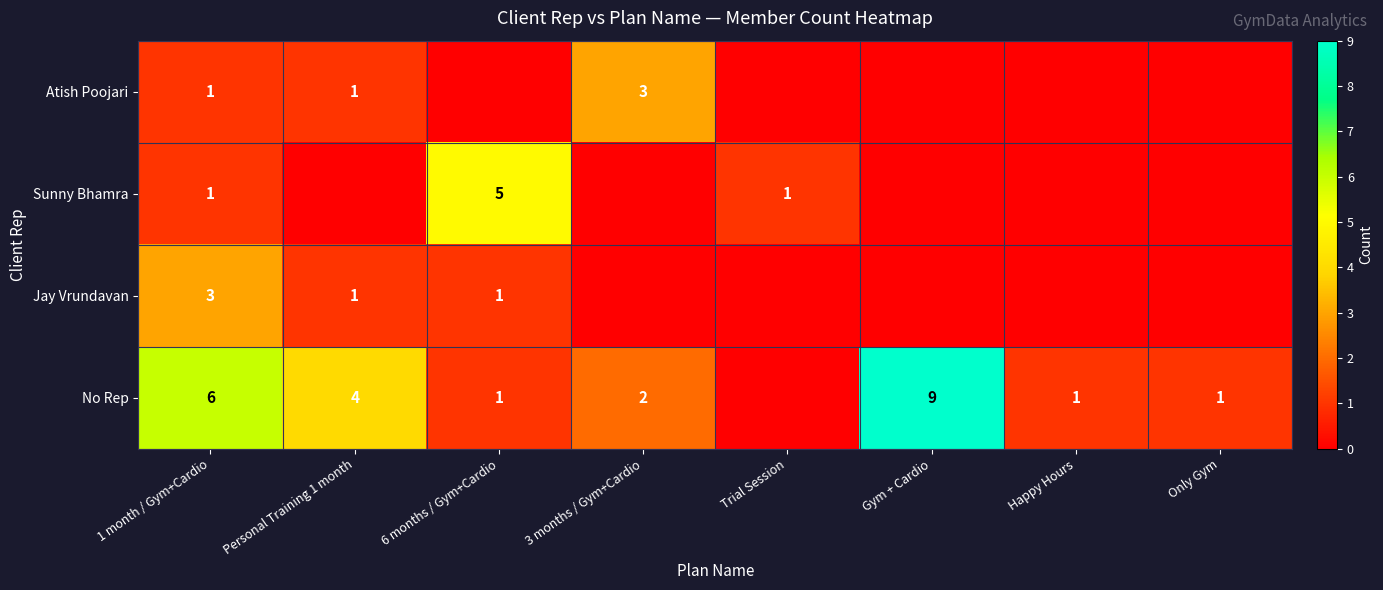

At which category does the chart reach its minimum across all series?

6 months / Gym+Cardio